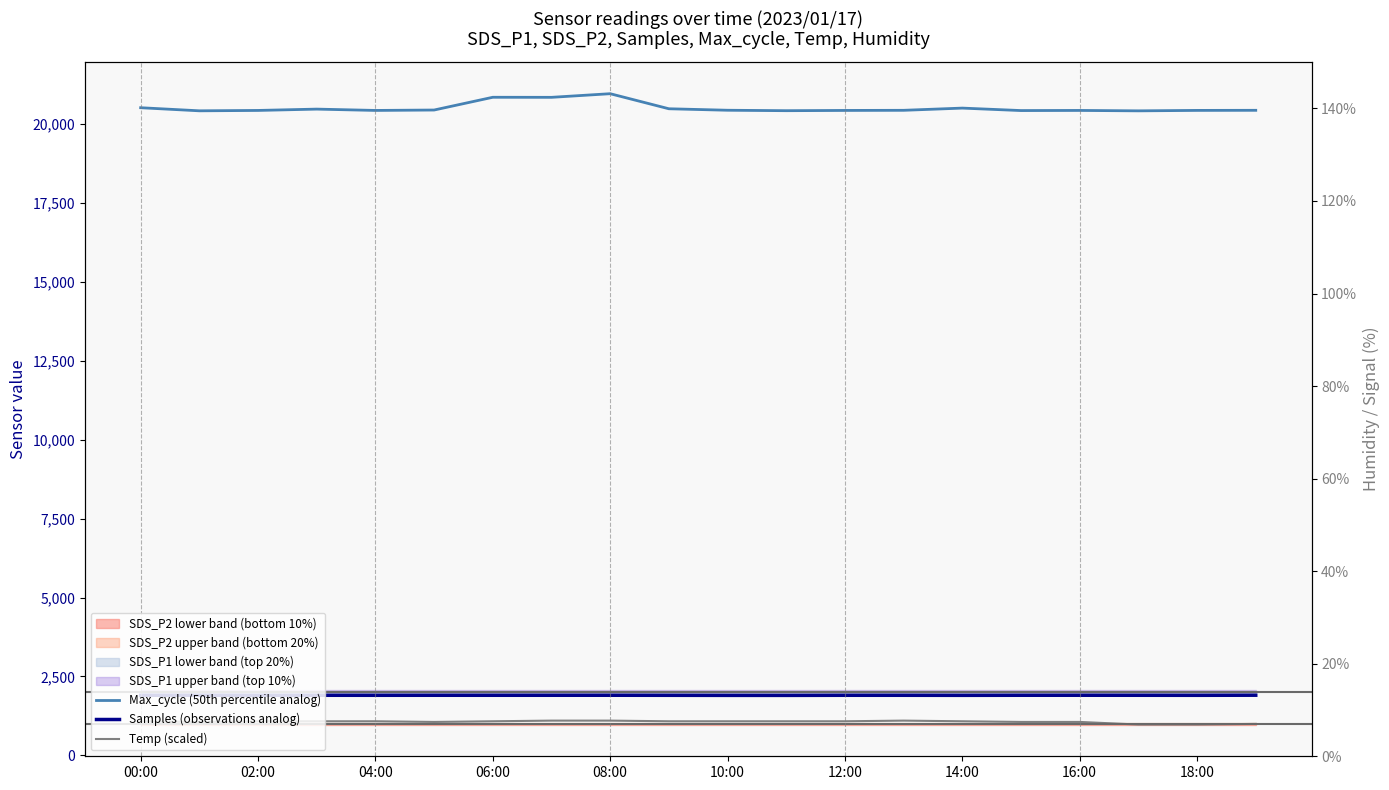

Which series has the widest spread of values?

Max_cycle (50th percentile analog)